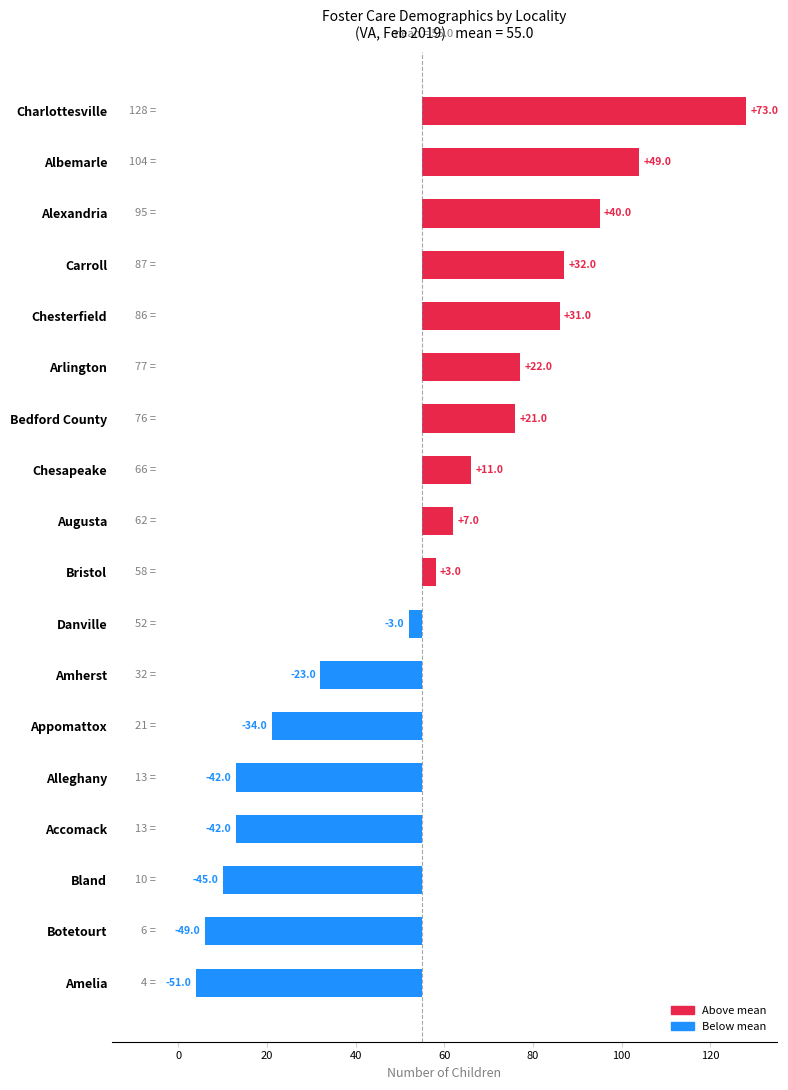

Is it true that the value at Bedford County is 6?

False